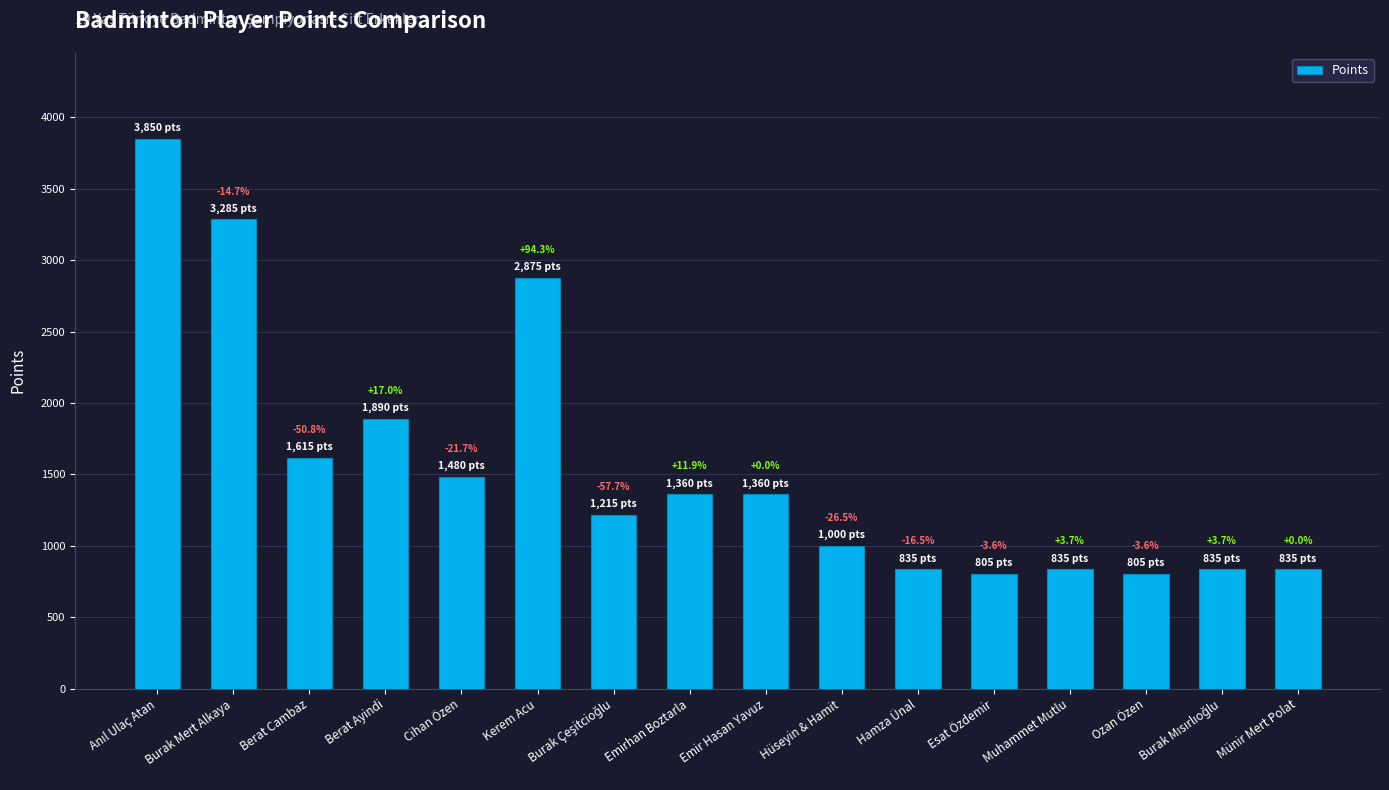

Are the bars horizontal?

No